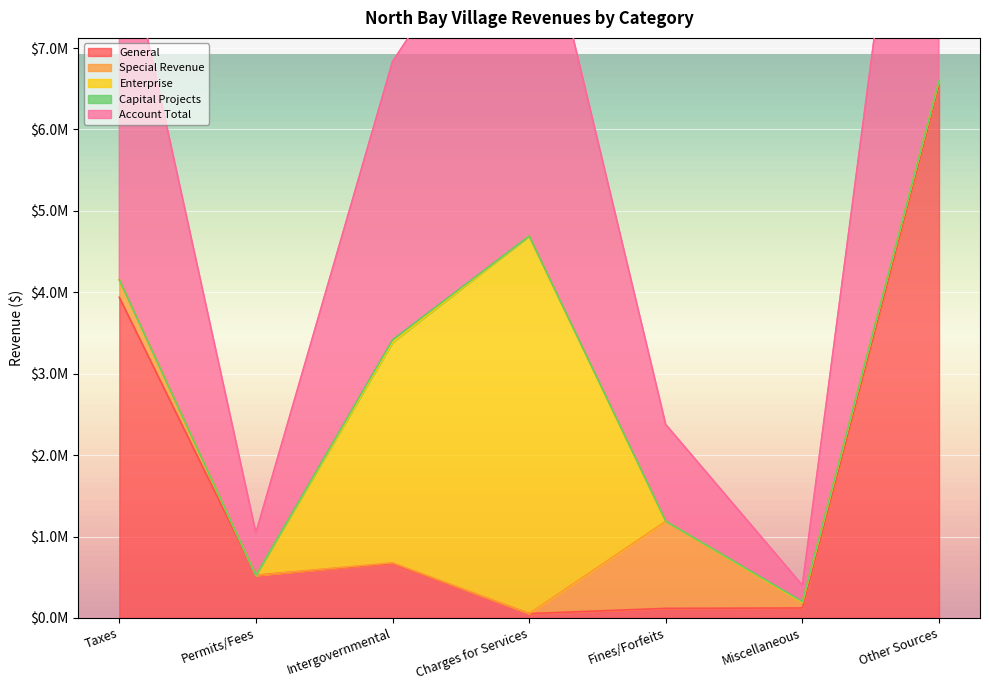

What is the label of the 1st point from the right?

Other Sources